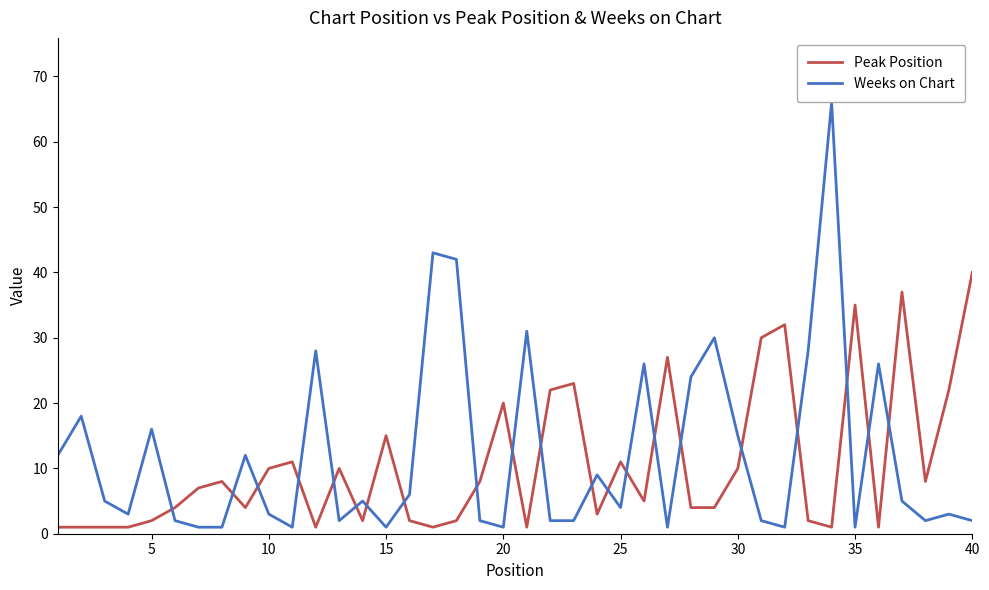

After their last crossing, which series has the higher values: Peak Position or Weeks on Chart?

Peak Position